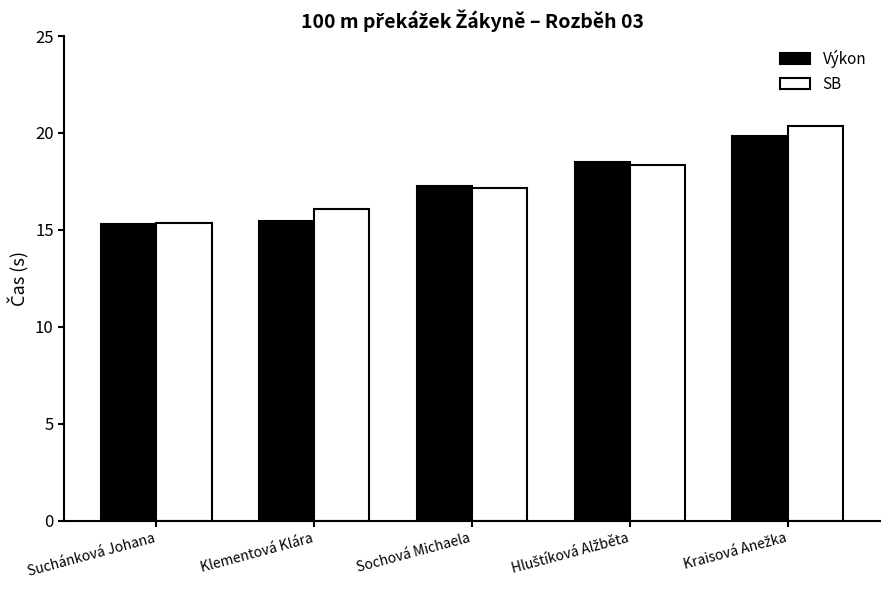

What is the lowest value of the Výkon series?

15.3